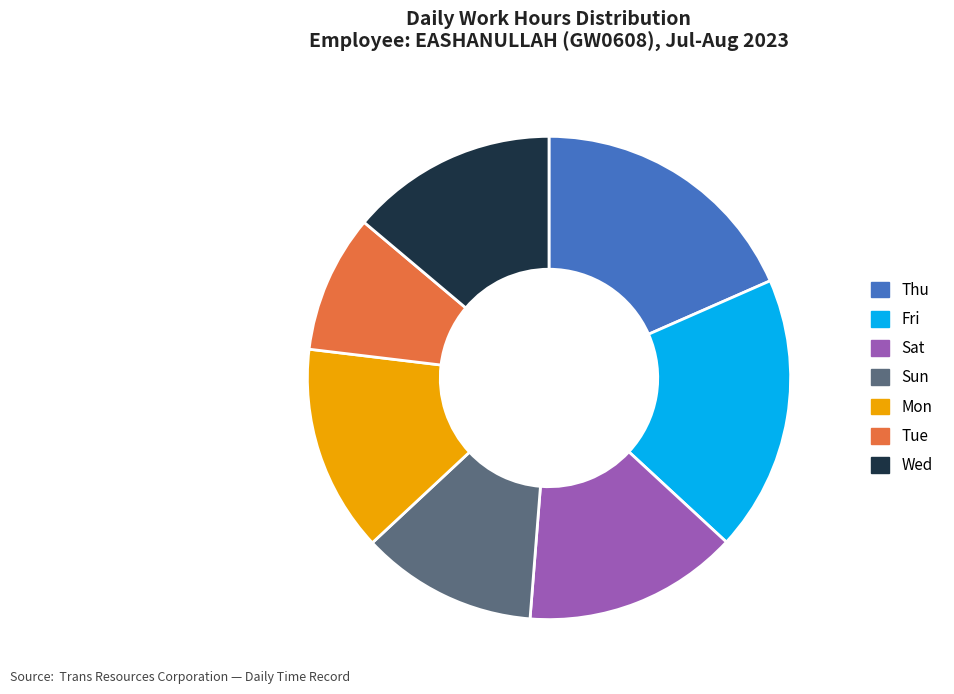

Is the sum of Thu and Sun greater than half?

No